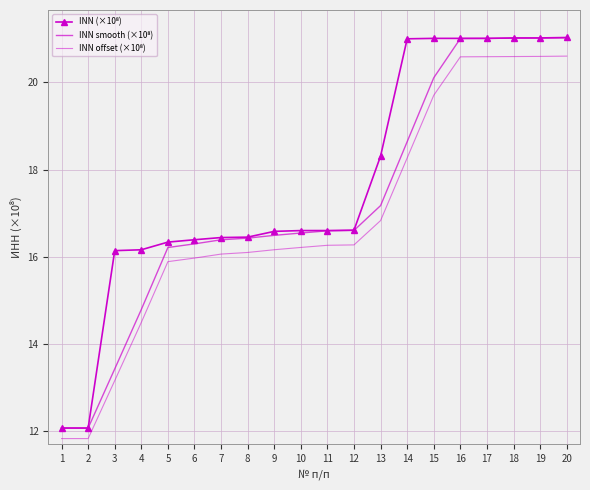

What is the value of the INN smooth (×10⁸) point at the 1st from the left?

12.1